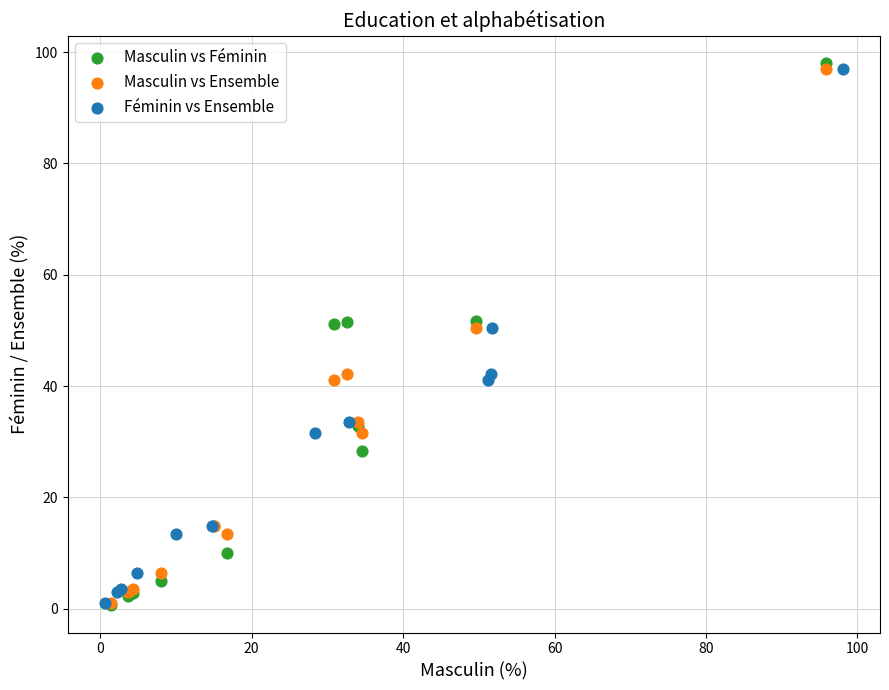

What are all the series names shown in the legend?

Masculin vs Féminin, Masculin vs Ensemble, Féminin vs Ensemble